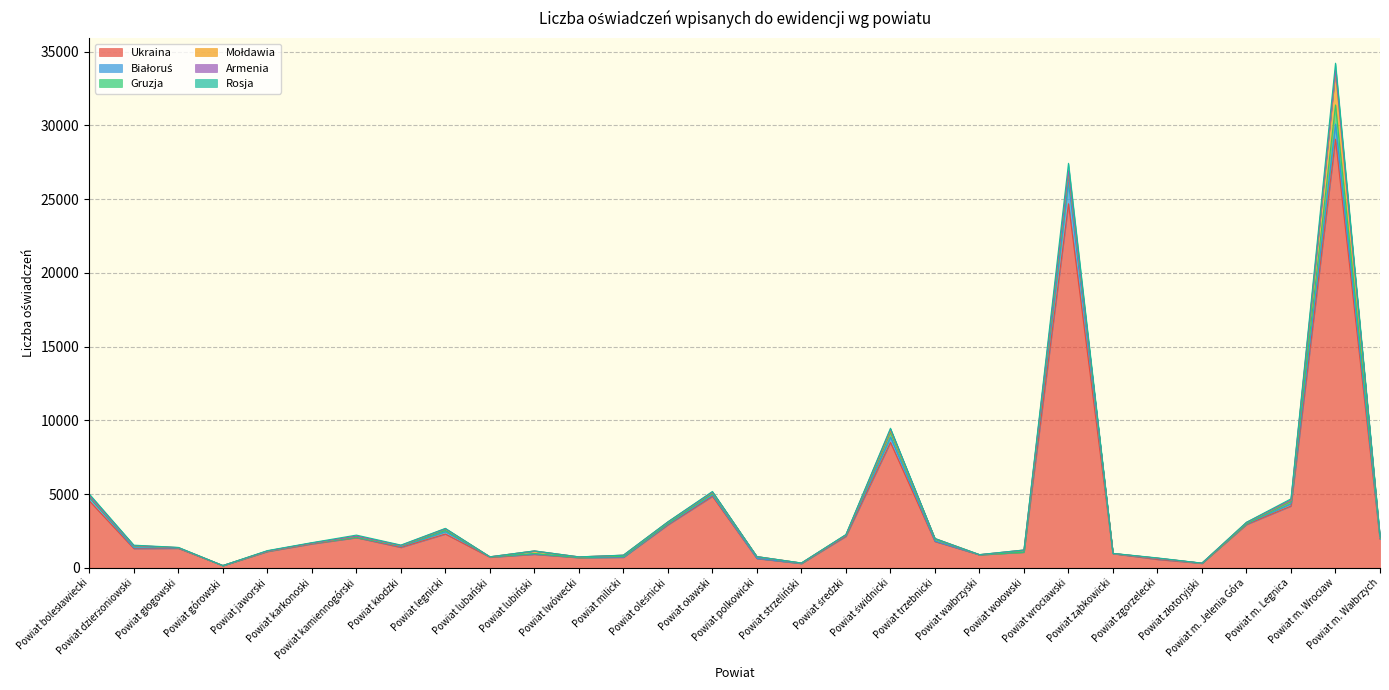

What is the difference between the second highest and minimum values in the Armenia series?

89